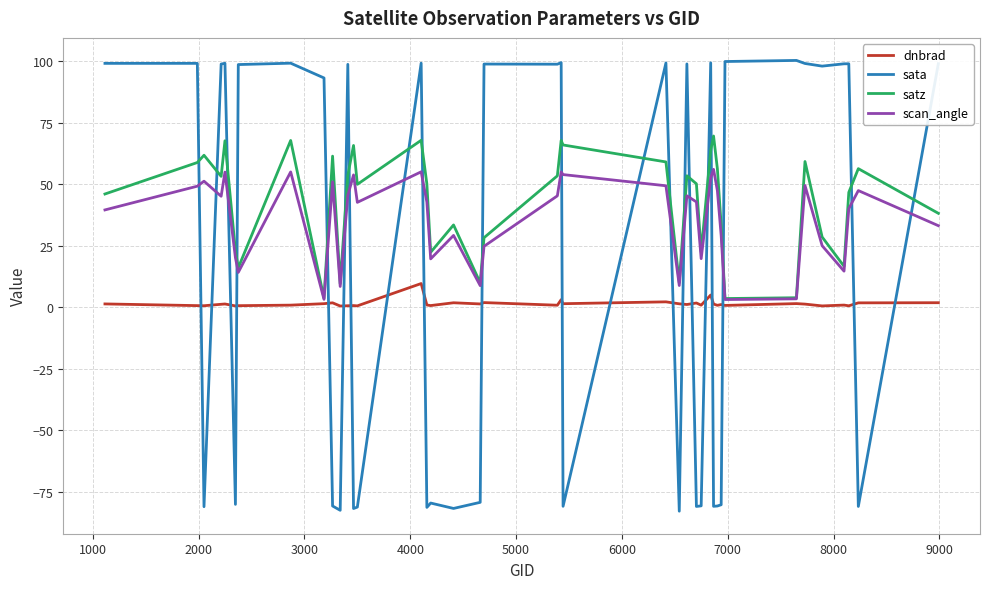

Which series has the largest total across all categories?

satz